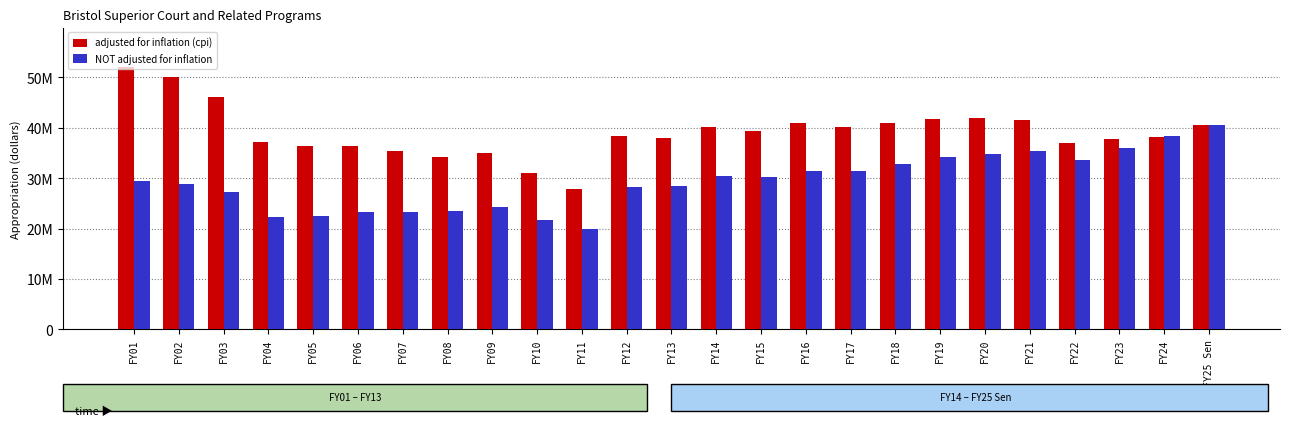

What is the total value across all series at FY25 Sen?

80965504